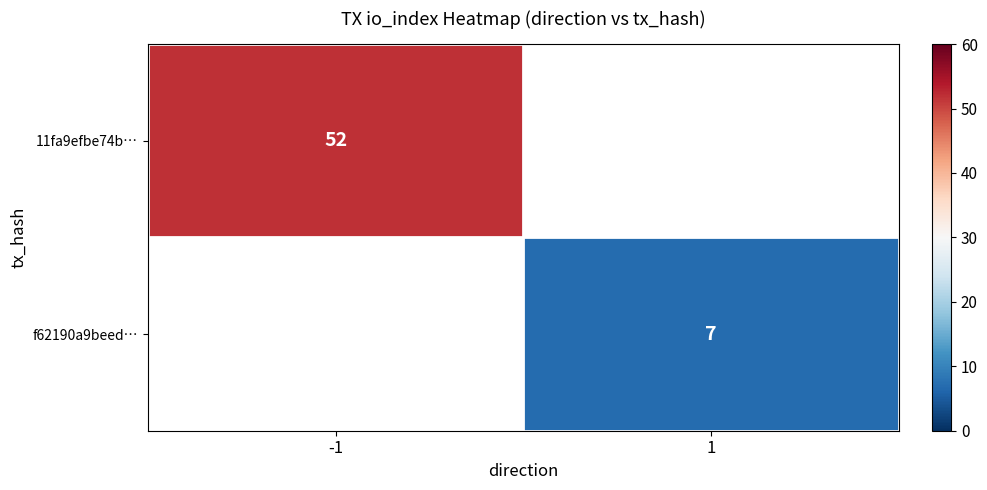

At how many categories does at least one series exceed 21?

1